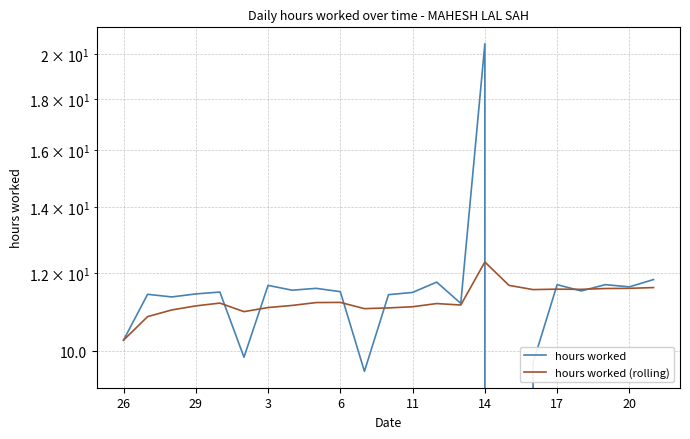

Which series ends up on top after the final intersection of hours worked (rolling) and hours worked?

hours worked